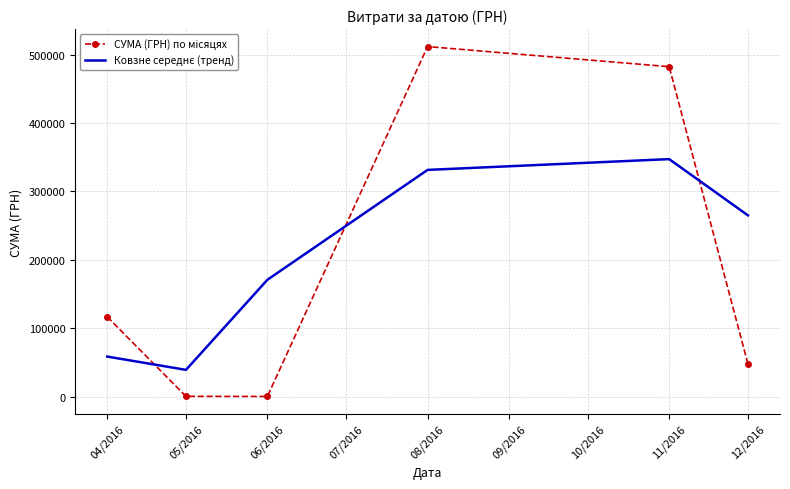

What is the maximum value shown in the chart?

511723.7